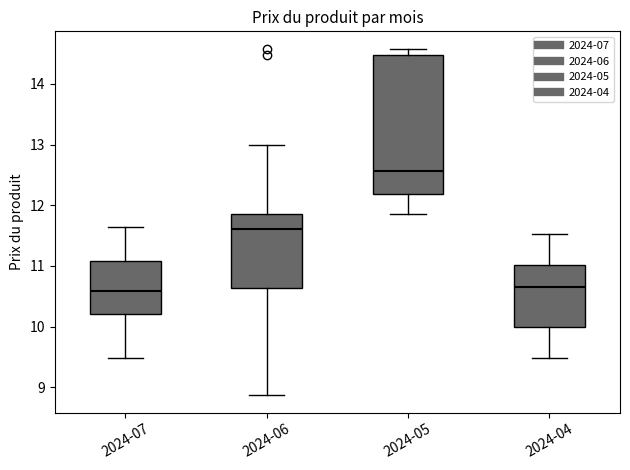

Where does the lower whisker of the box for 2024-06 end on the y-axis? The values are not printed on the chart, so give them approximately, as read against the axis.

8.9